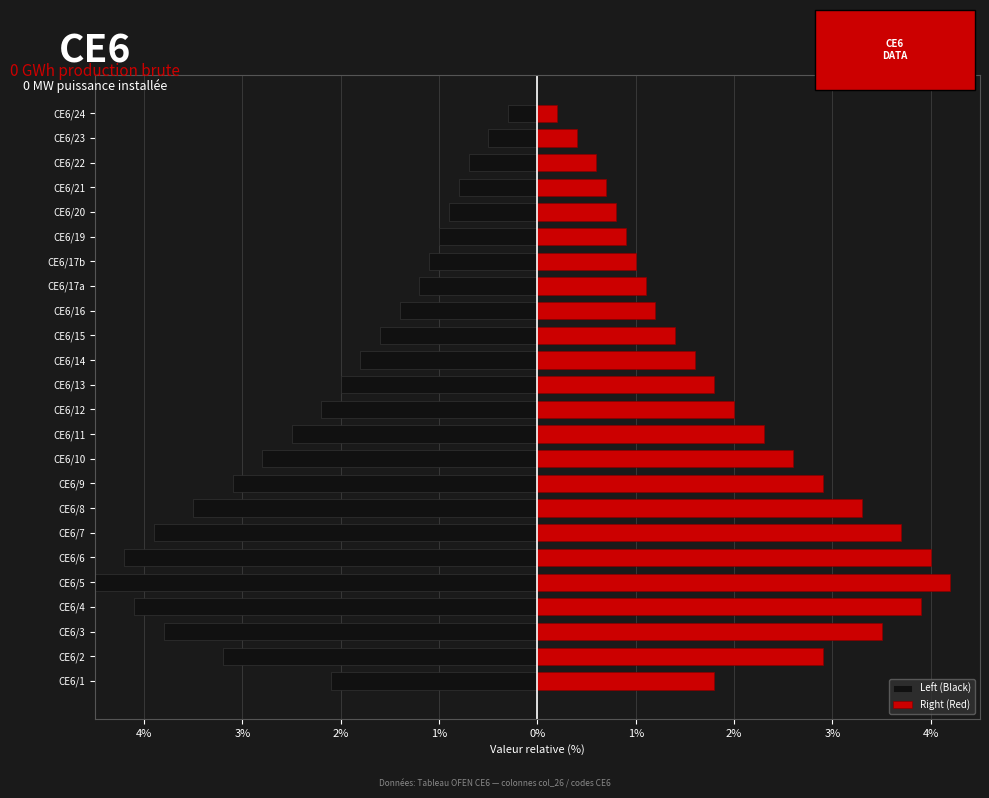

What is the sum of all Right (Red) values?

48.8